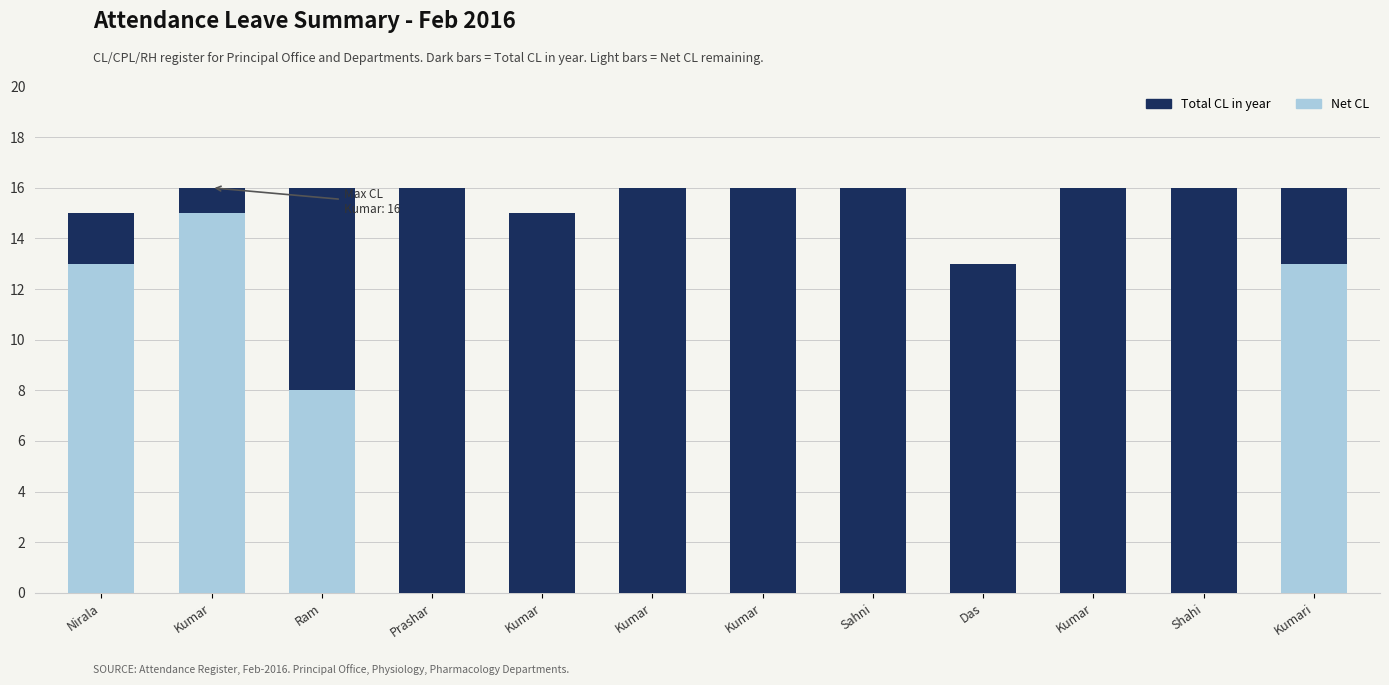

Count the Net CL values in the range 13 to 16.

11